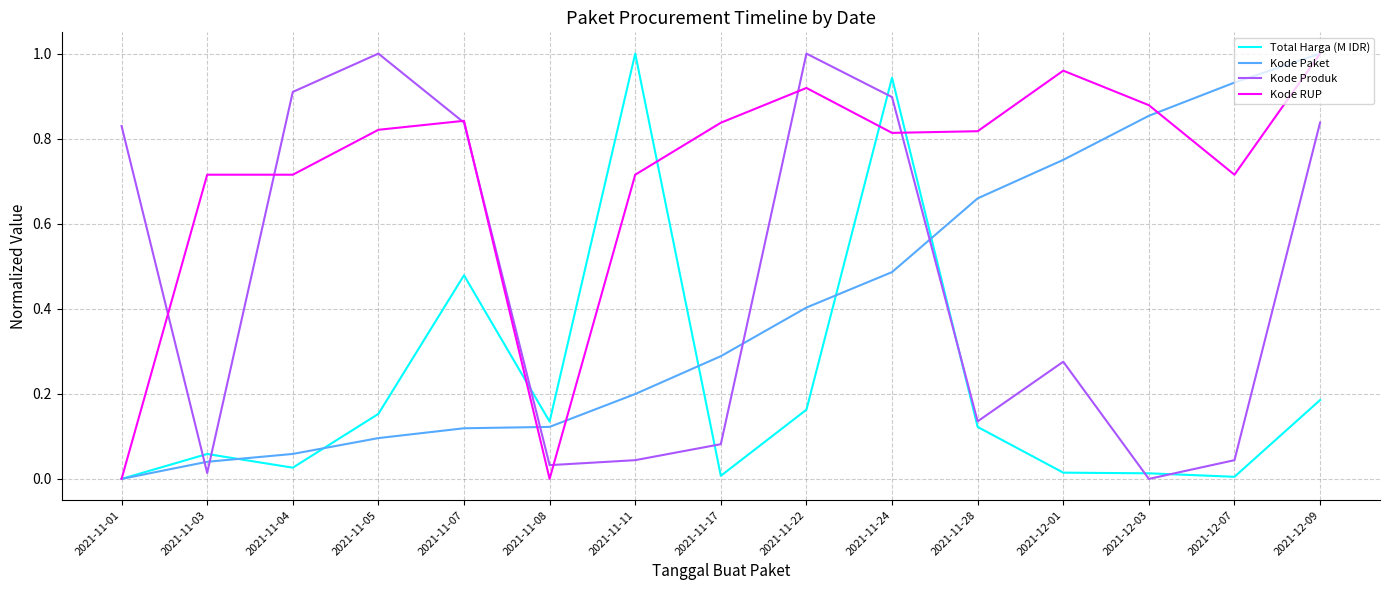

What are all the series names shown in the legend?

Total Harga (M IDR), Kode Paket, Kode Produk, Kode RUP